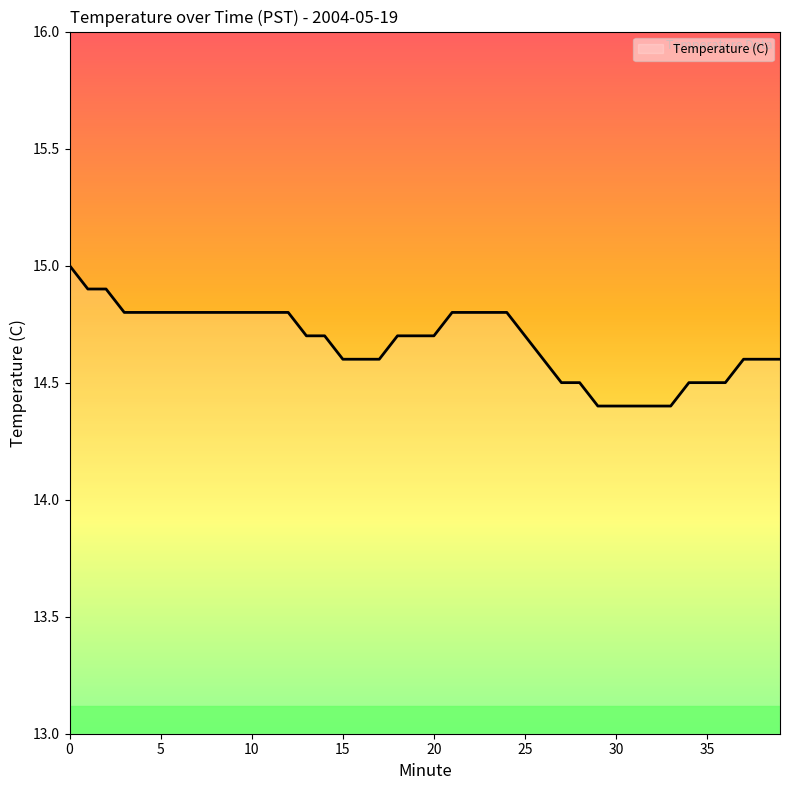

Reading left to right, list all the values displayed in this chart.

15.0	14.9	14.9	14.8	14.8	14.8	14.8	14.8	14.8	14.8	14.8	14.8	14.8	14.7	14.7	14.6	14.6	14.6	14.7	14.7	14.7	14.8	14.8	14.8	14.8	14.7	14.6	14.5	14.5	14.4	14.4	14.4	14.4	14.4	14.5	14.5	14.5	14.6	14.6	14.6